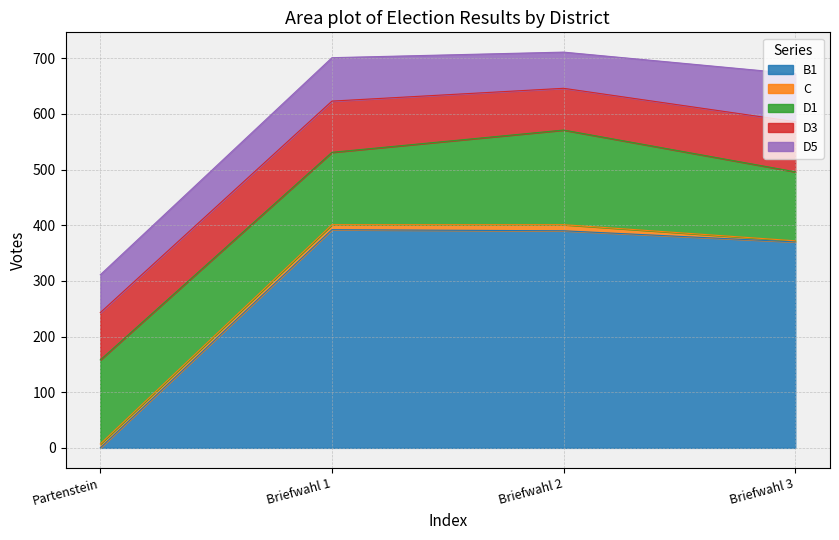

Which category has the lowest value across all series?

Partenstein